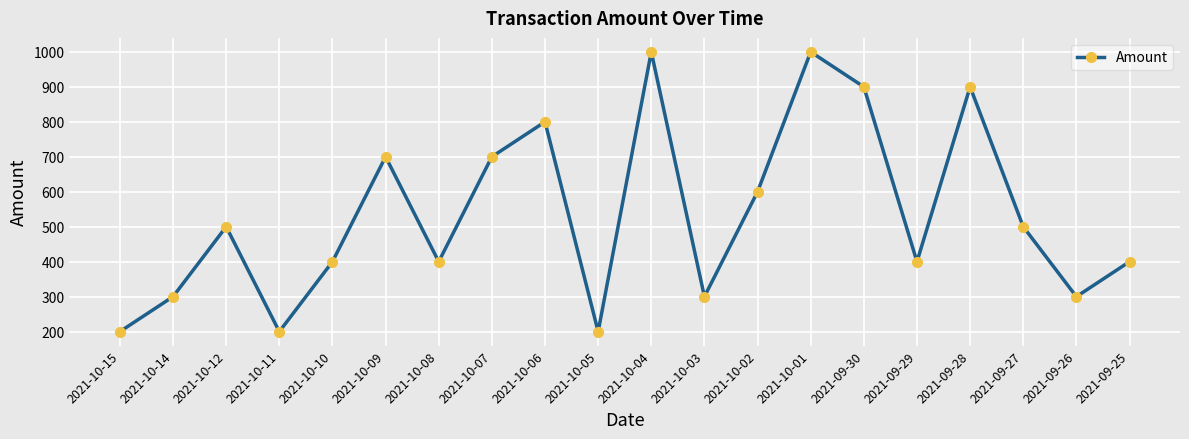

How many interior local peaks (higher than both neighbors) does the data have?

6